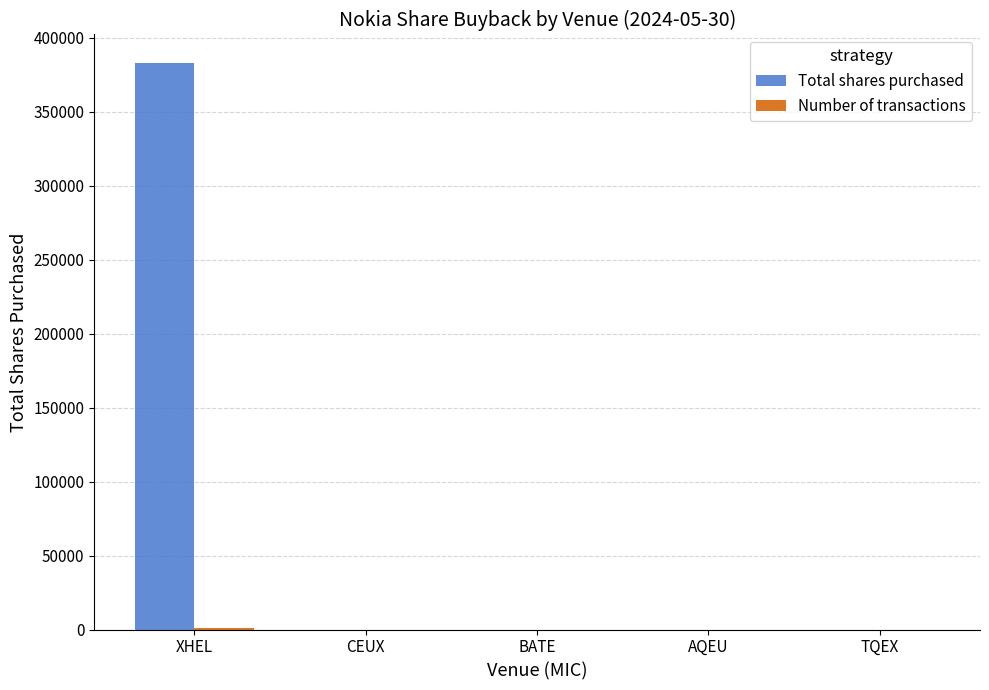

Count the number of data series in this chart.

2